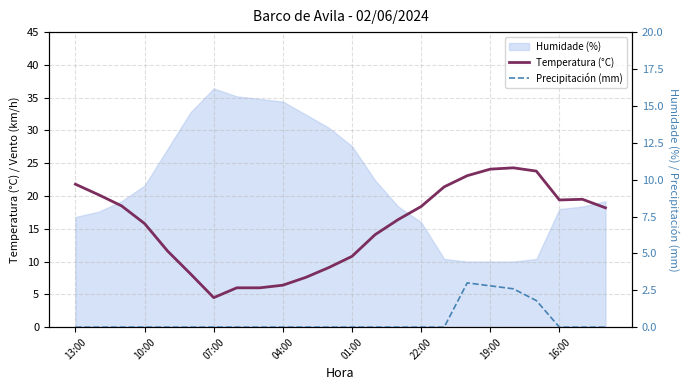

What is the difference between the second highest and minimum values in the Temperatura (°C) series?

19.6